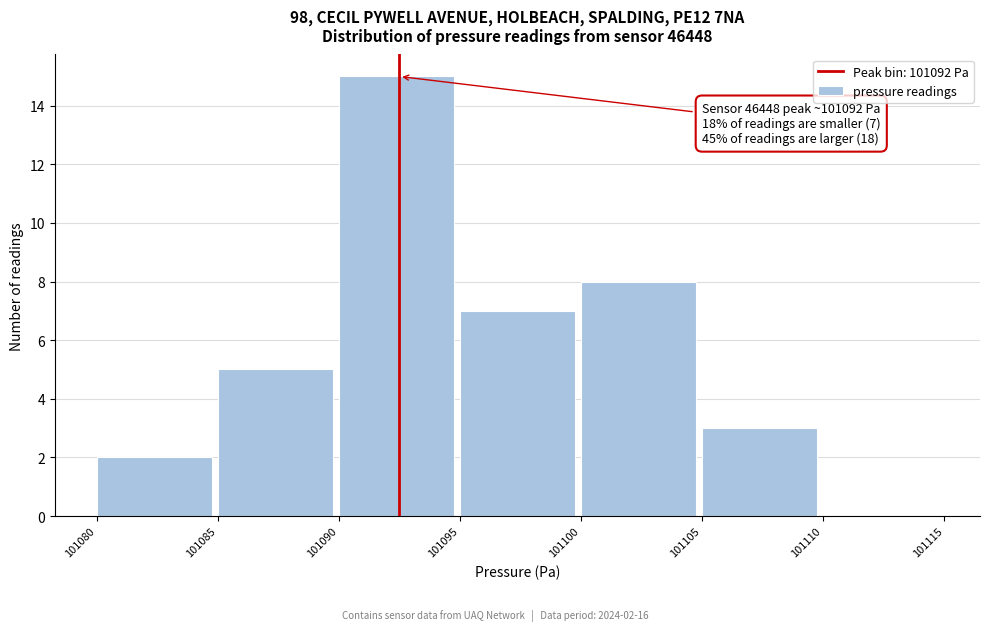

Over which range of the x-axis is the bar tallest?

101090 to 101095